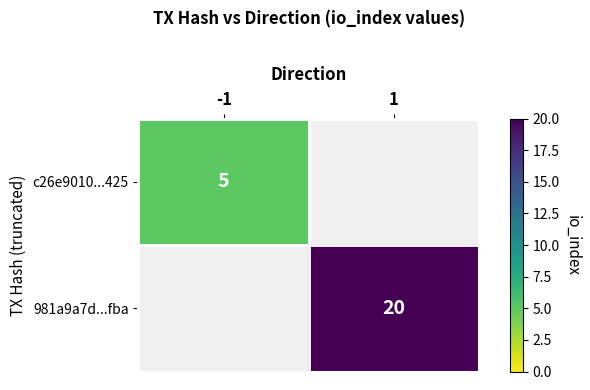

The c26e9010...425 series shows 2.6 at -1. True or false?

False